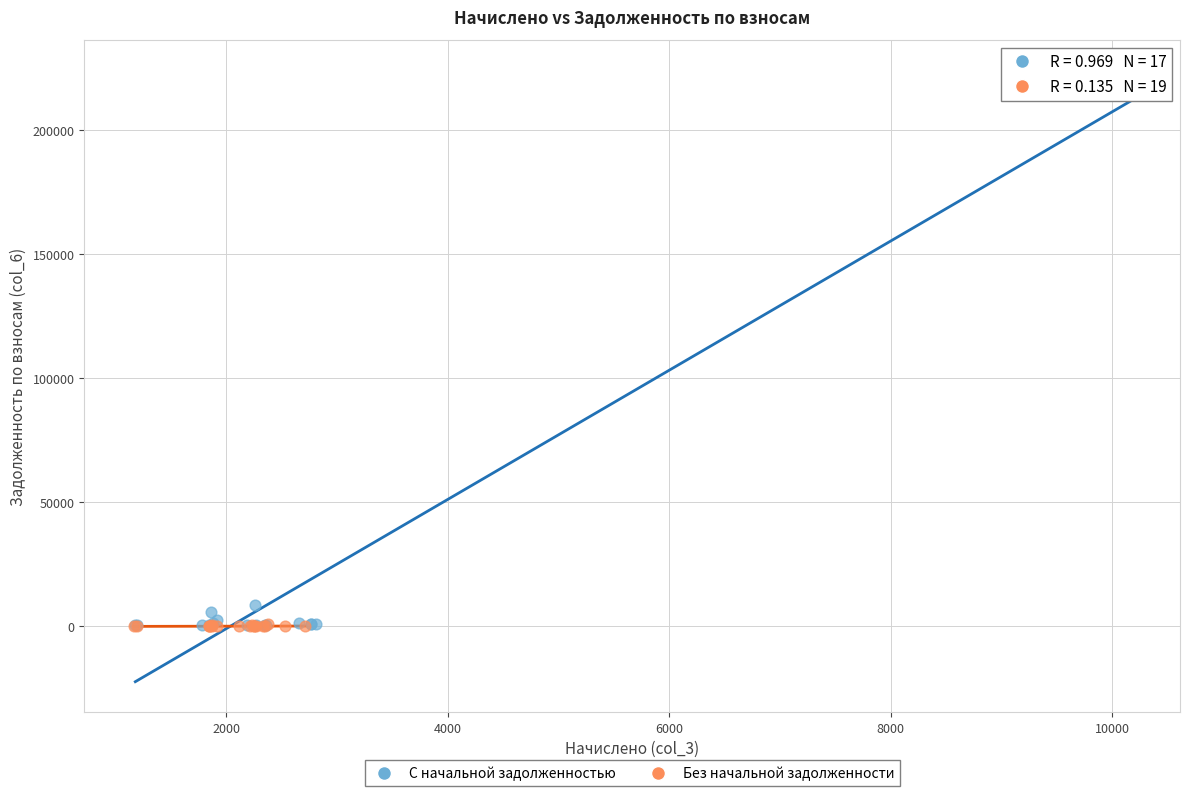

Which series reaches the maximum Y coordinate?

С начальной задолженностью